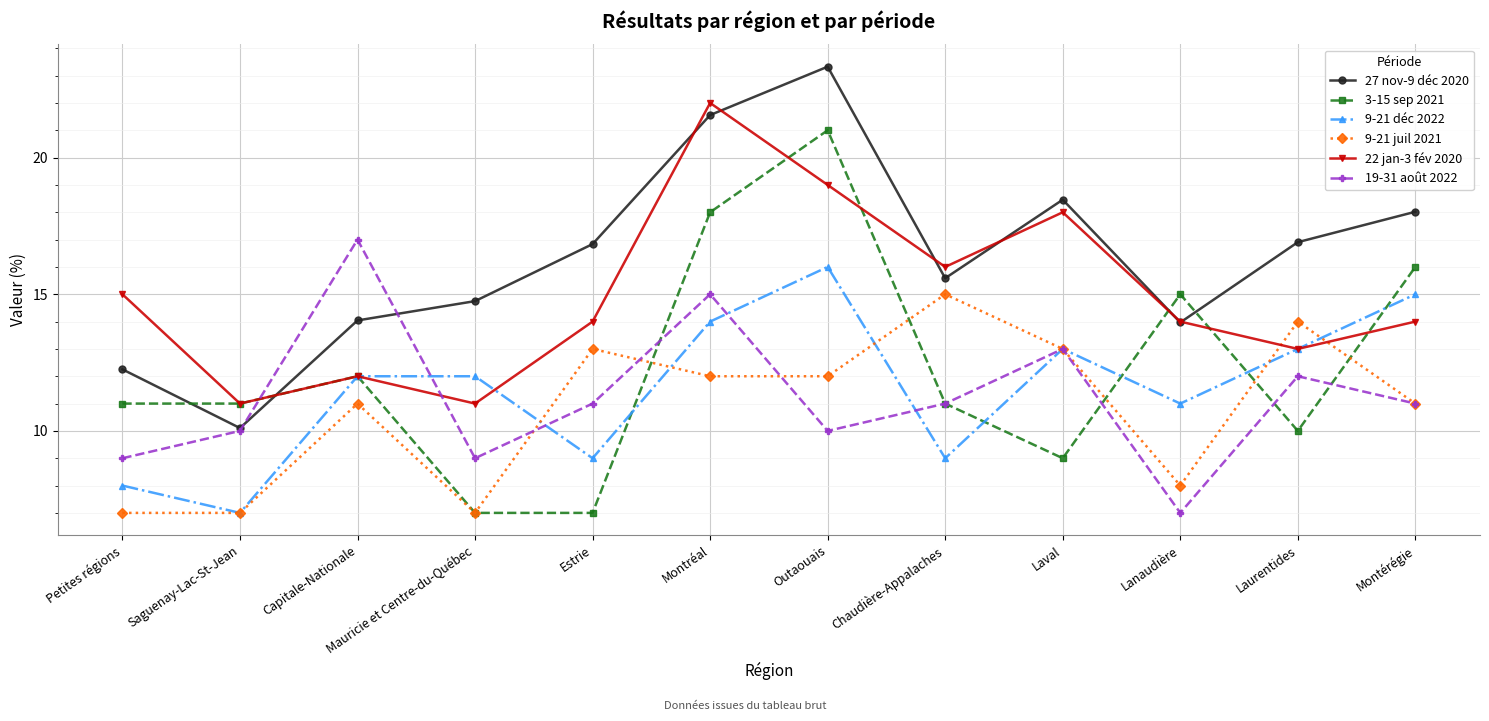

How many data points does each series have?

12